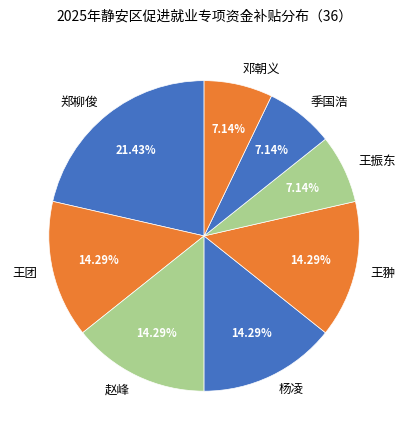

How many segments does this pie chart have?

8